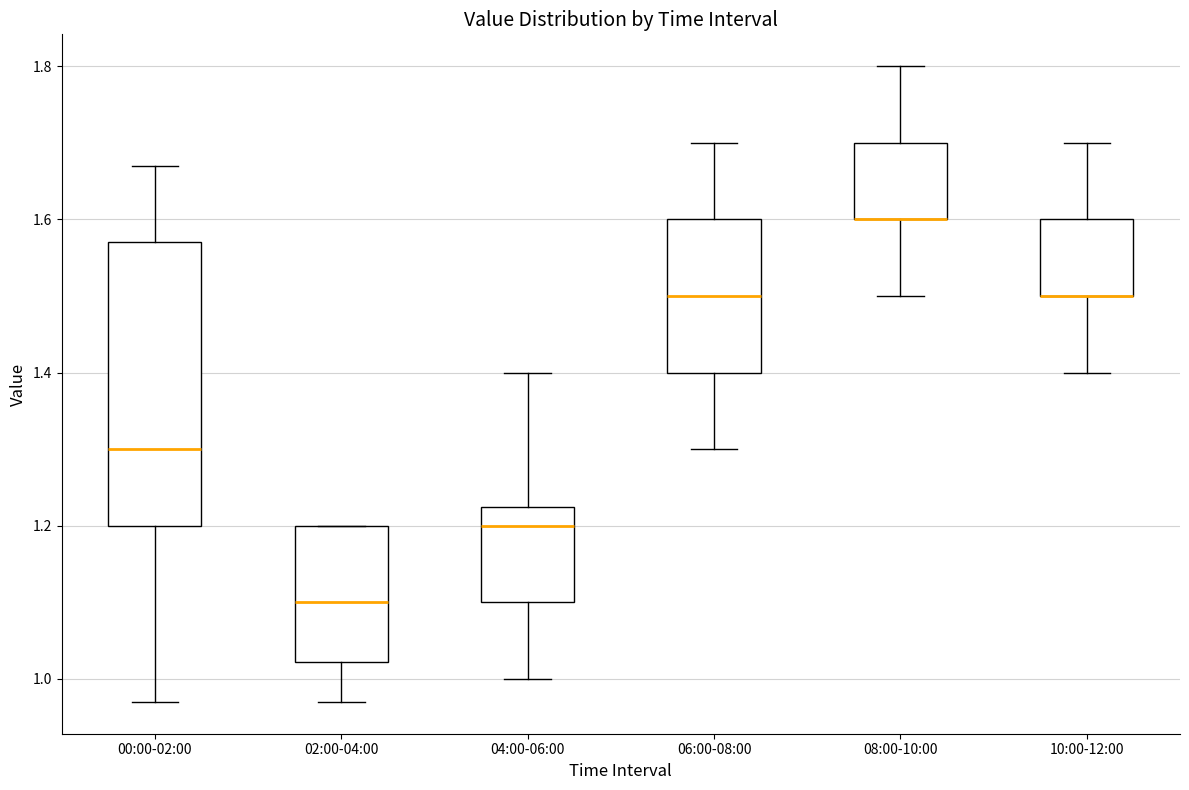

Where is the lower edge of the box for 02:00-04:00 on the y-axis? The values are not printed on the chart, so give them approximately, as read against the axis.

1.02